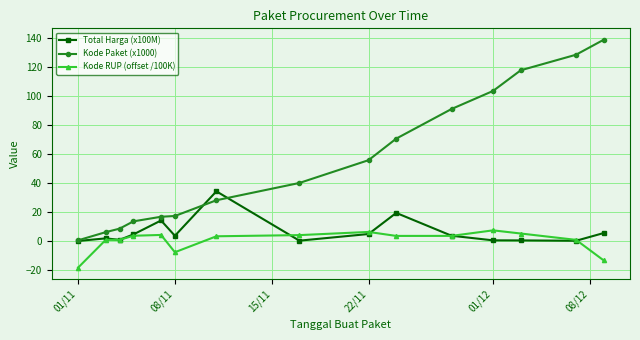

Which series has the largest range (max minus min)?

Kode Paket (x1000)